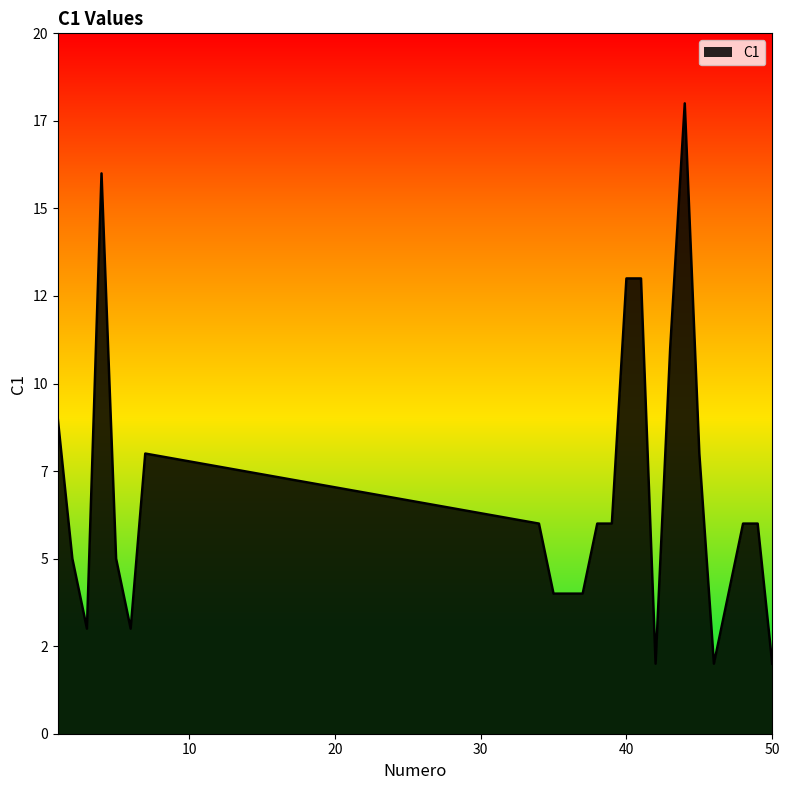

What is the value of the 2nd point from the left?

5